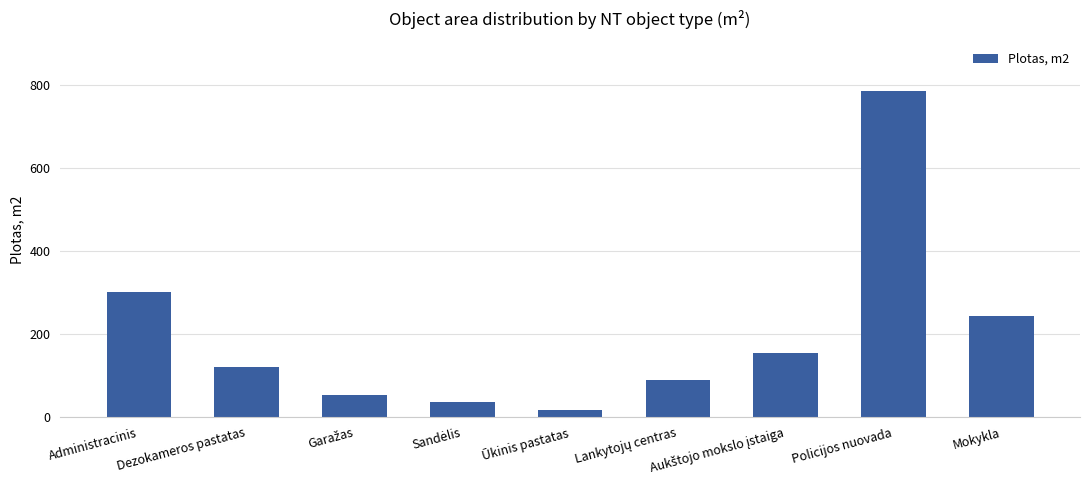

Where is the data nearest to the value 402?

Administracinis